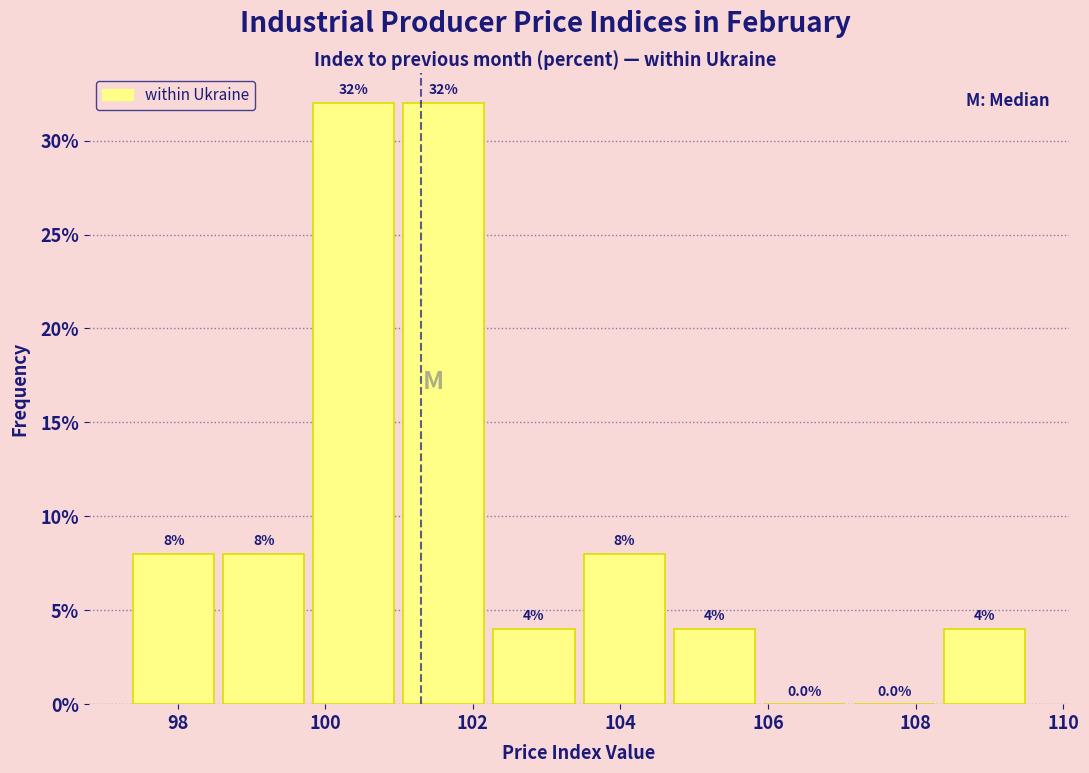

What is the height of the bar covering 101.06 to 102.28 on the x-axis? The bar edges are not printed on the chart, so give them approximately, as read against the axis.

32.0